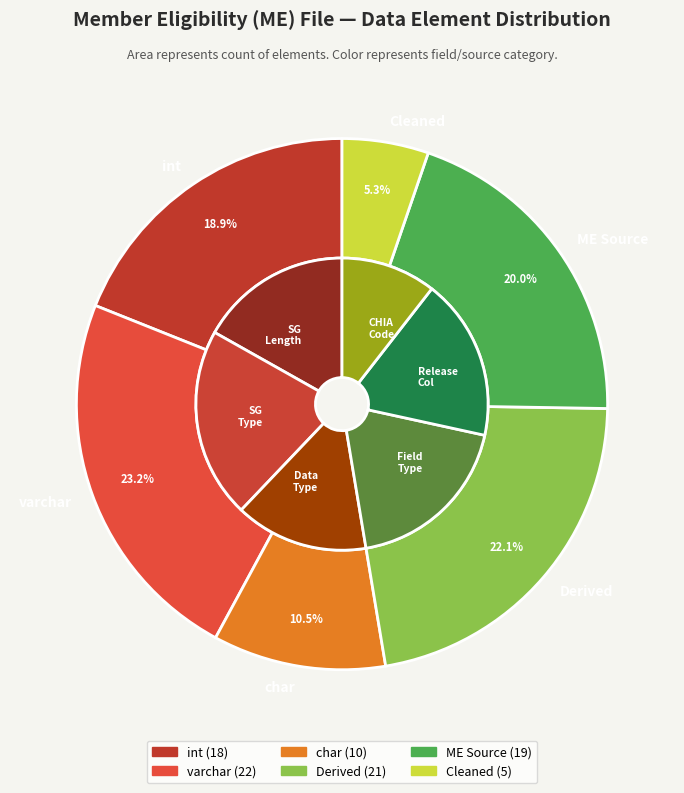

How many segments does this pie chart have?

6